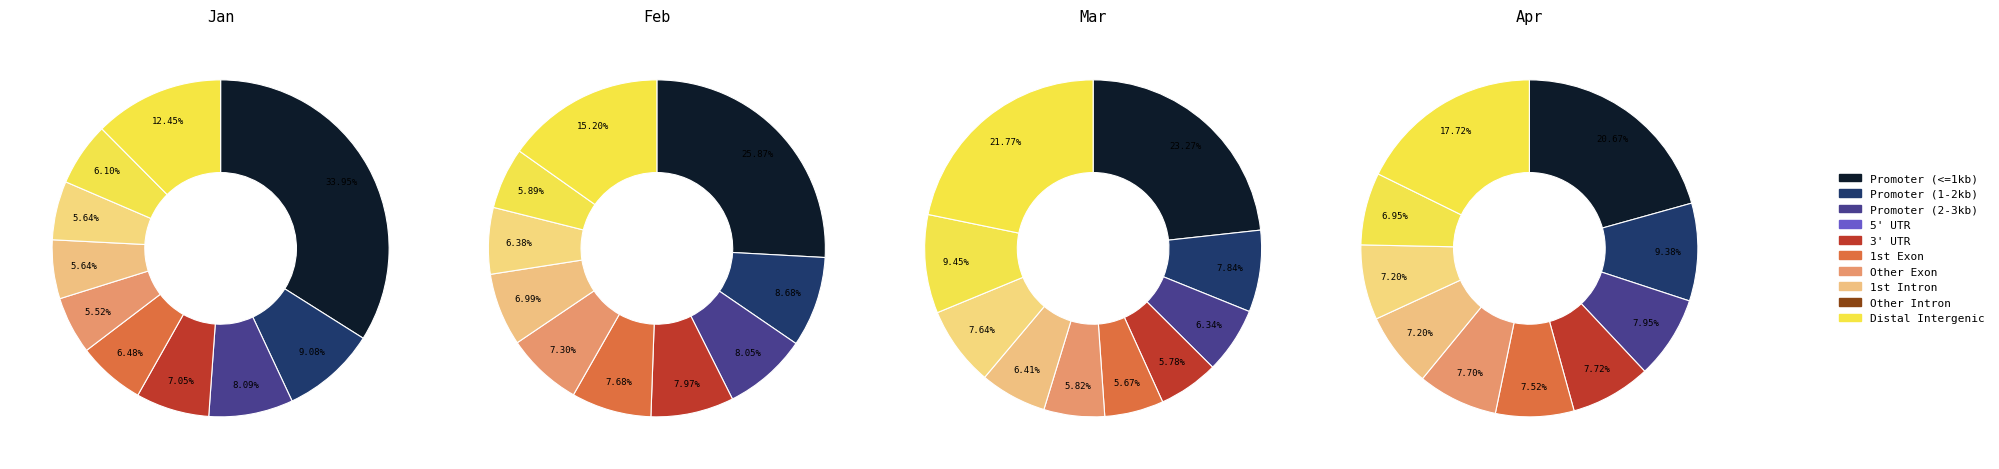

To the nearest percent, what is the difference between the largest and smallest slice percentages?

28%